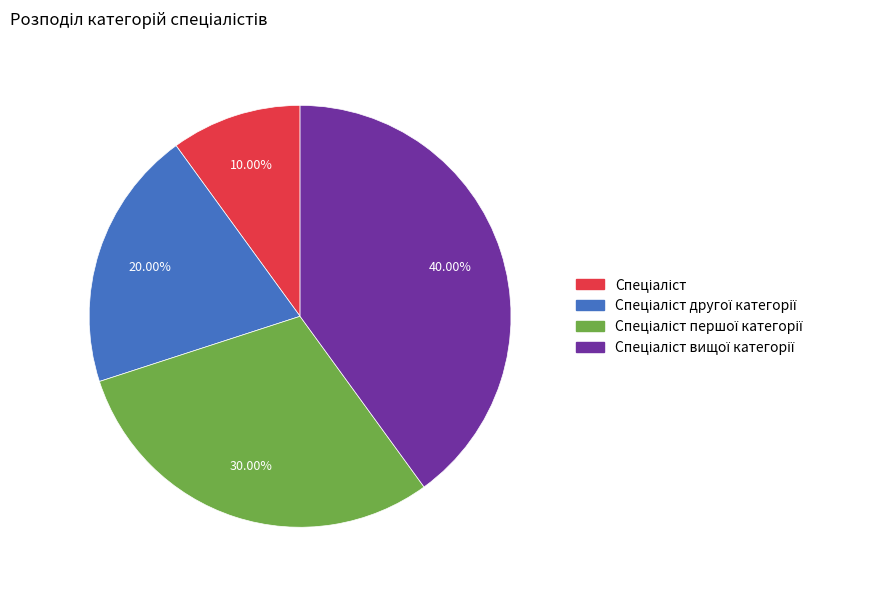

Is there a majority slice in this chart?

No